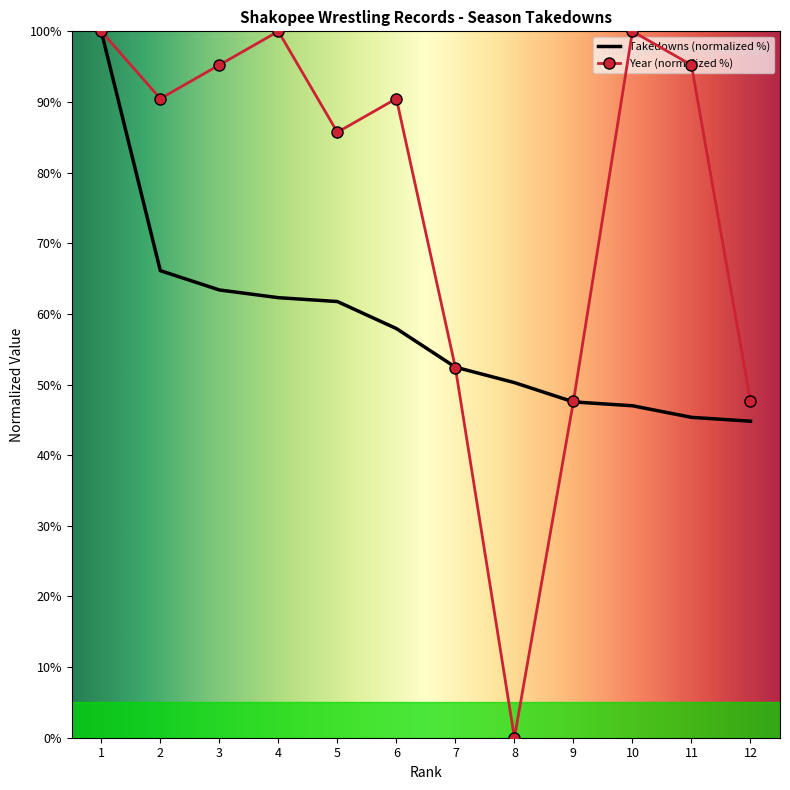

Which series has the largest range (max minus min)?

Year (normalized %)